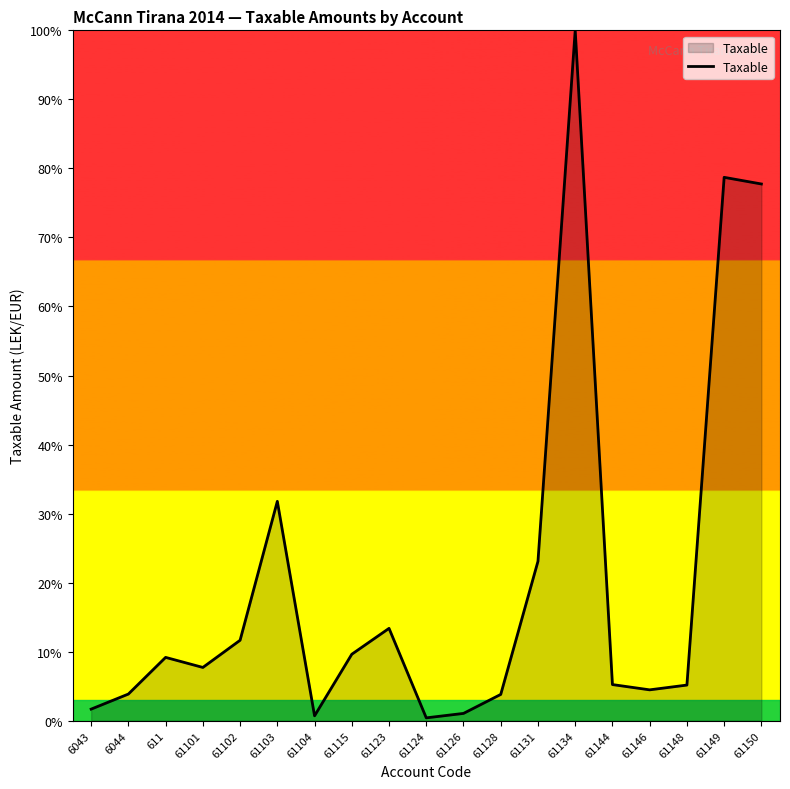

The chart shows a value of 4.5 at 61146. True or false?

True